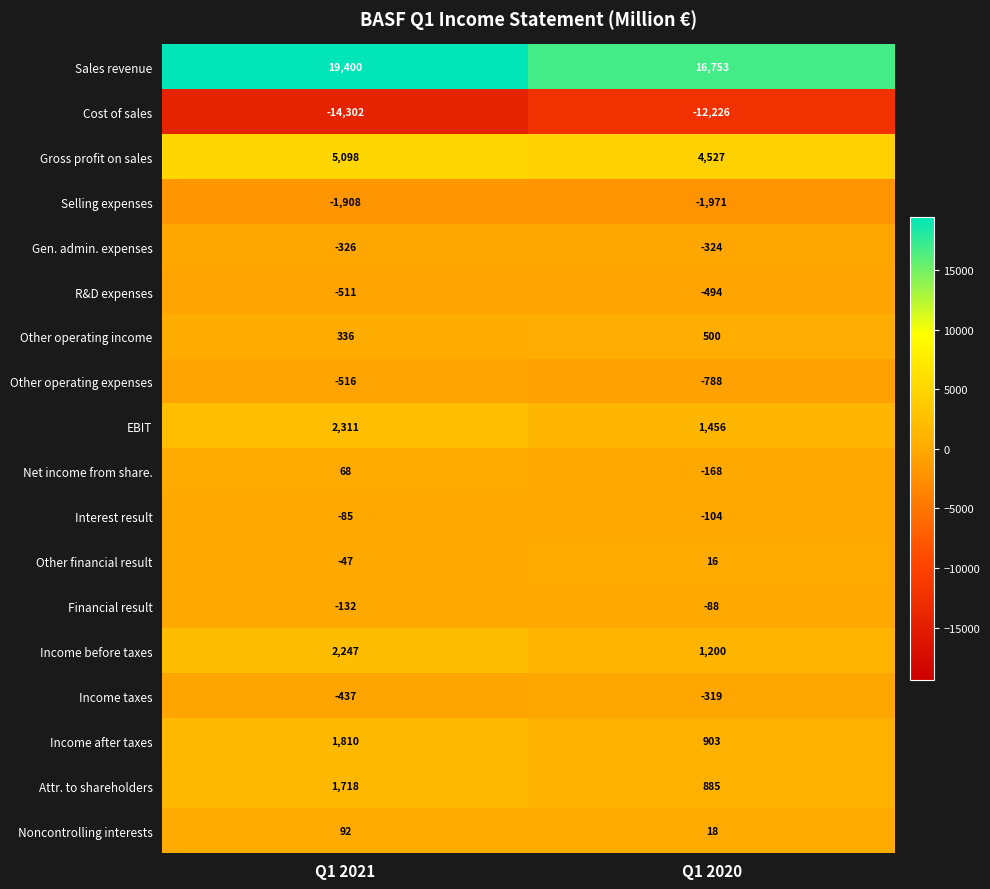

What is the difference between the maximum and minimum values in the Selling expenses series?

63